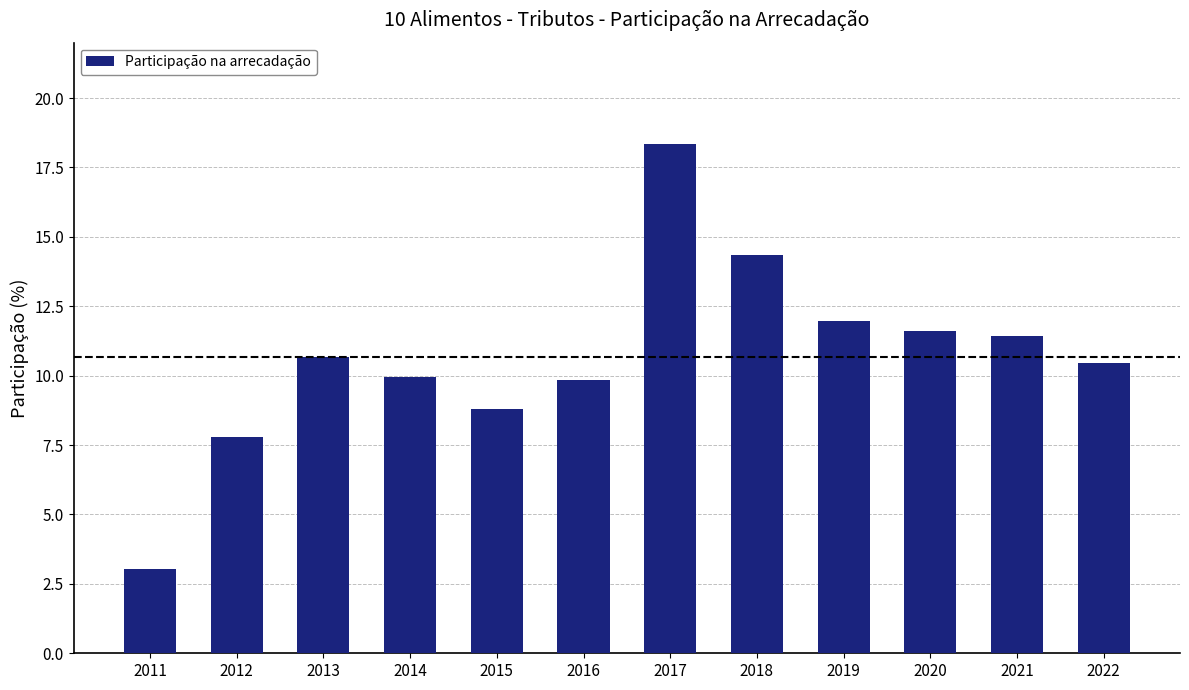

How many distinct data groups are displayed?

1